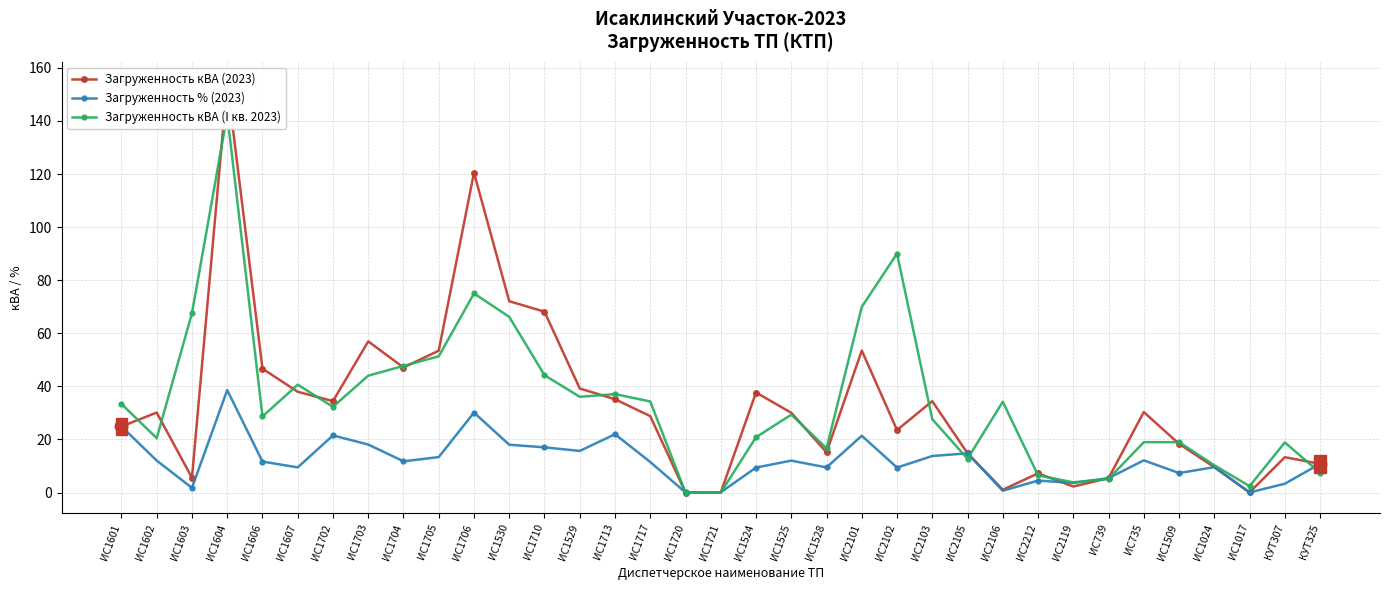

What is the average value of the Загруженность кВА (I кв. 2023) series?

34.2